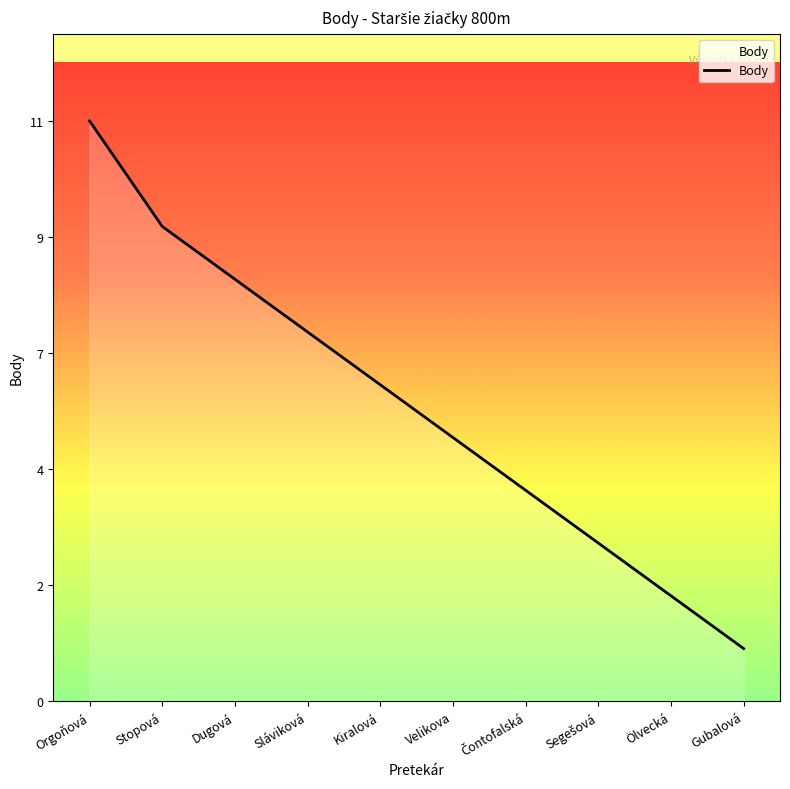

What is the sum of the values at Segešová and Dugová?

11